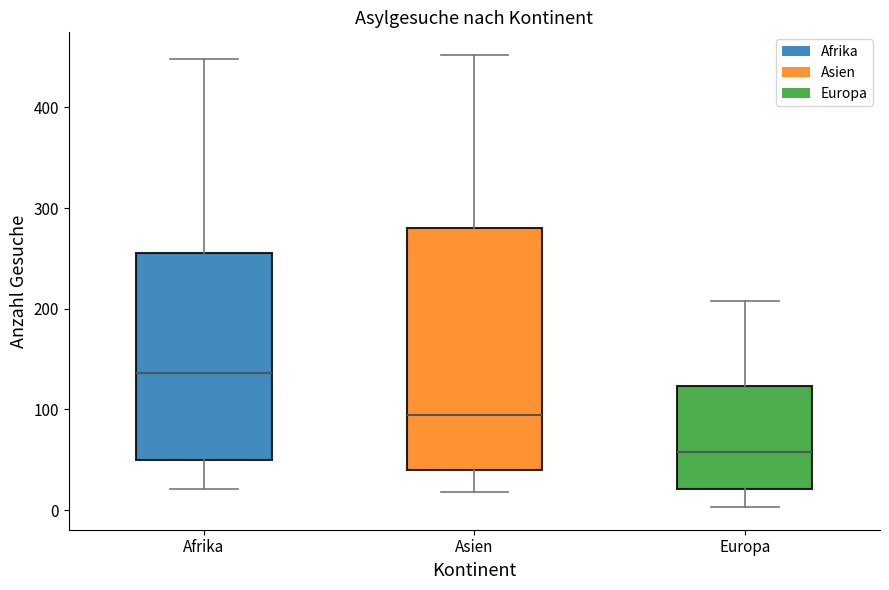

Reading left to right, transcribe this box plot: for each box, give where its median line is, the range the box spans, and where its two whiskers end, as read against the y-axis. The values are not printed on the chart, so give them approximately, as read against the axis.

Afrika: median 140, box 50 to 260, whiskers 20 to 450
Asien: median 90, box 40 to 280, whiskers 20 to 450
Europa: median 60, box 20 to 120, whiskers 0 to 210